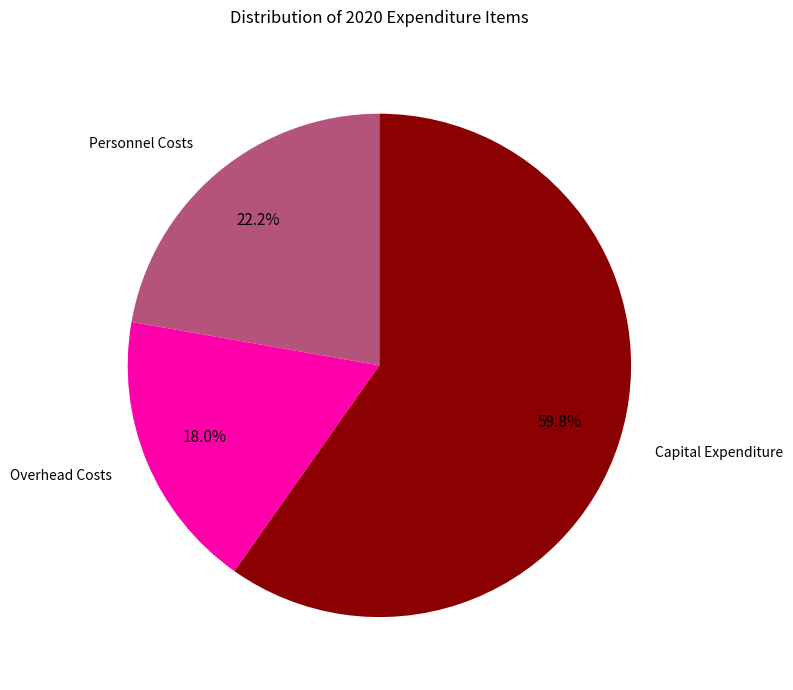

What is the largest slice in the pie chart?

Capital Expenditure